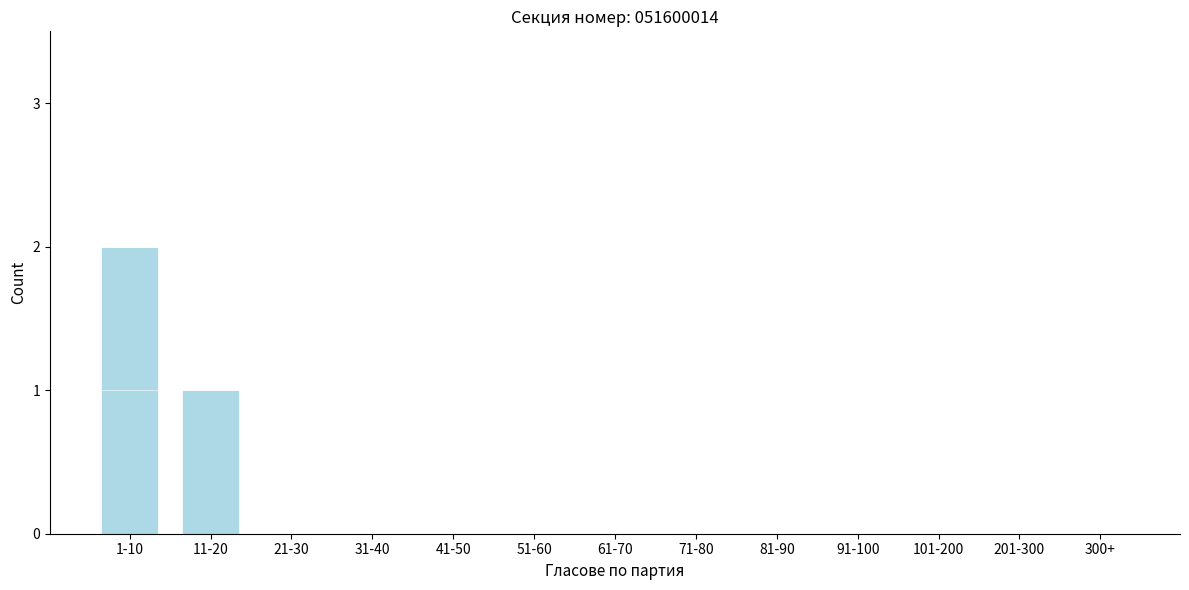

Reading left to right, transcribe all the data shown in this chart.

1-10=2	11-20=1	21-30=0	31-40=0	41-50=0	51-60=0	61-70=0	71-80=0	81-90=0	91-100=0	101-200=0	201-300=0	300+=0